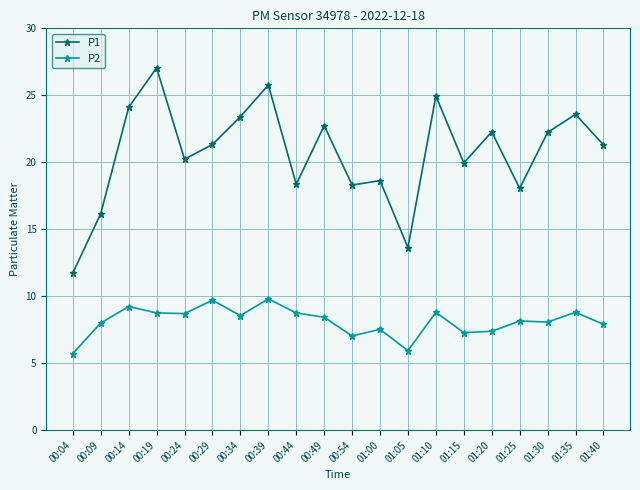

True or false: P2 and P1 cross at least once.

False